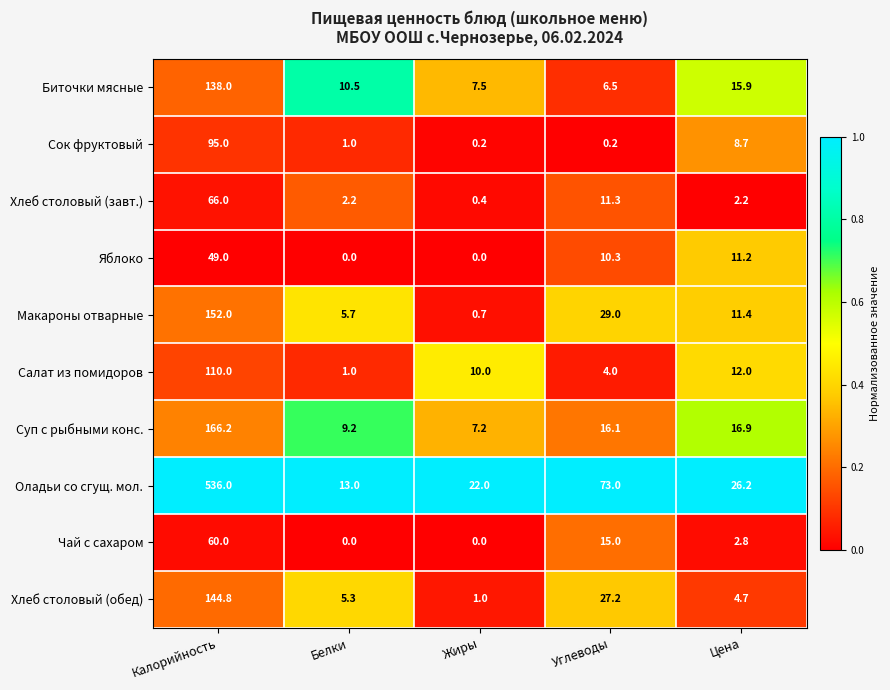

Which series has the largest total across all categories?

Оладьи со сгущ. мол.